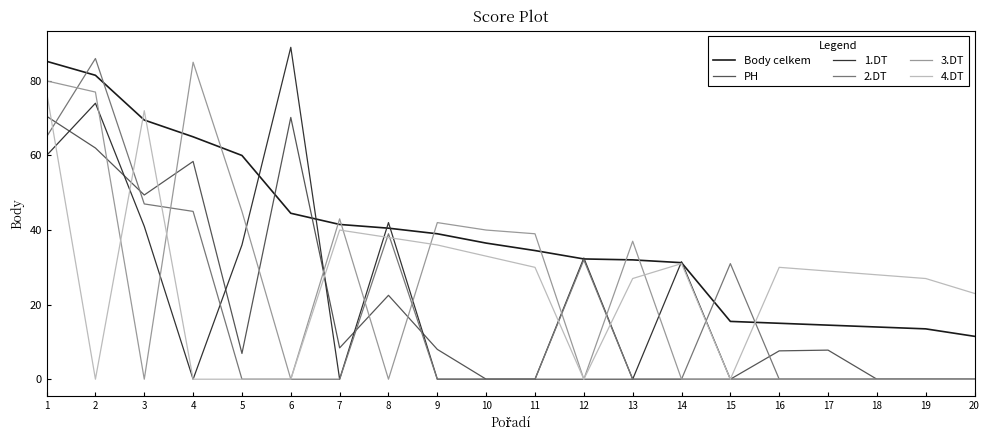

Is the value of 4.DT at 4 greater than the value of Body celkem at 2?

No